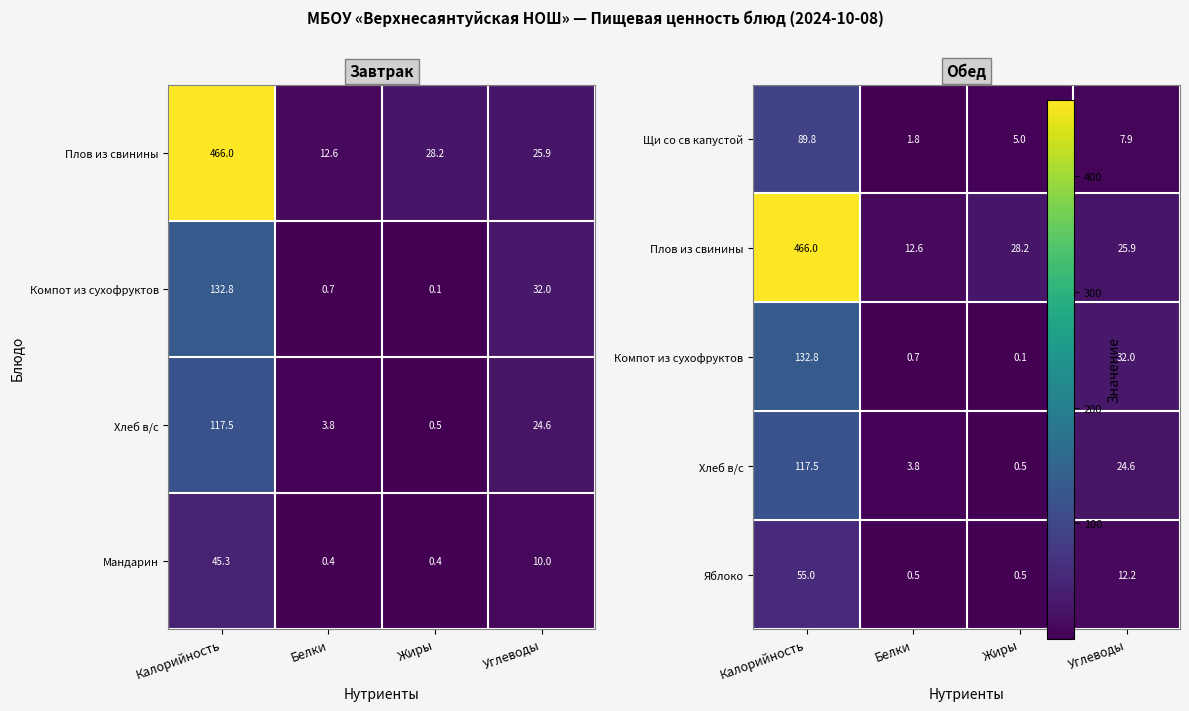

True or false: Мандарин has a value of 45.3 at Калорийность.

True